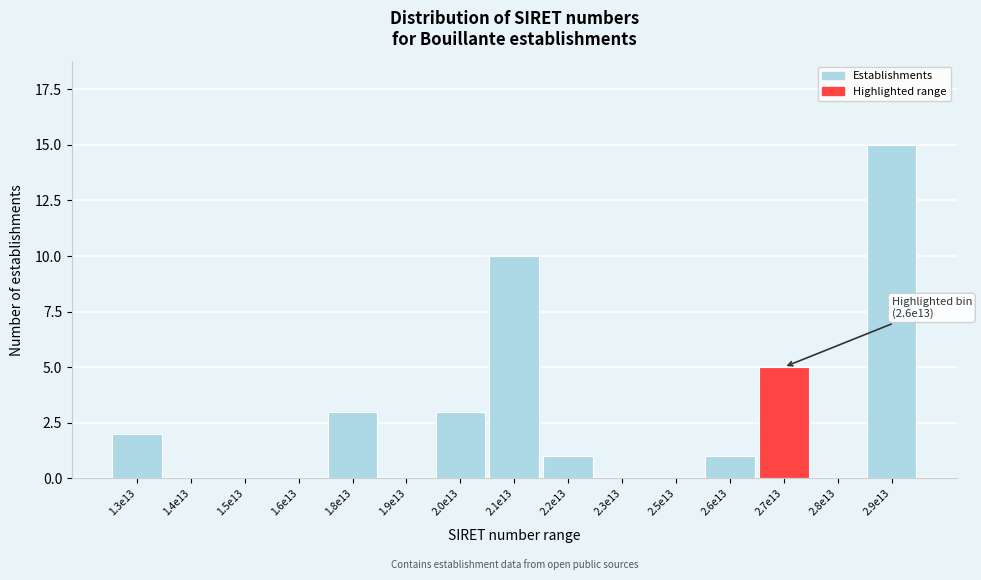

Reading right to left, extract all data points from this chart.

2.9e13=15	2.8e13=0	2.7e13=5	2.6e13=1	2.5e13=0	2.3e13=0	2.2e13=1	2.1e13=10	2.0e13=3	1.9e13=0	1.8e13=3	1.6e13=0	1.5e13=0	1.4e13=0	1.3e13=2